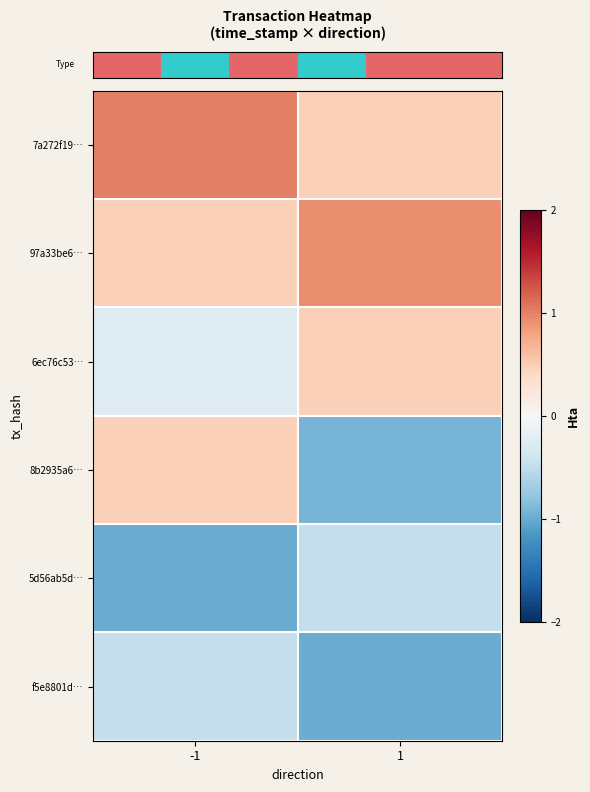

At which category is the sum across all series the highest?

-1